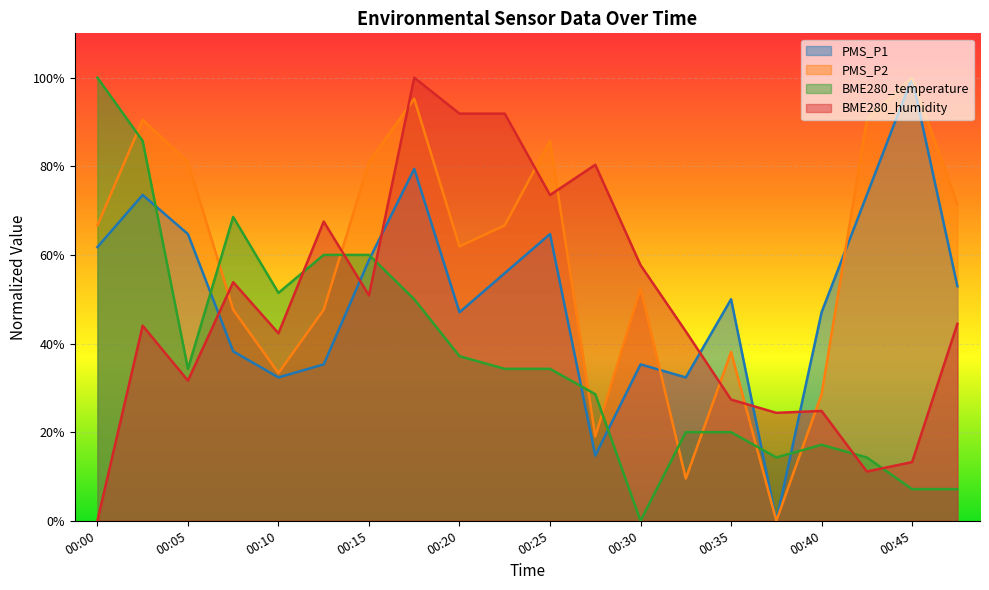

How many lines are shown in the chart?

4